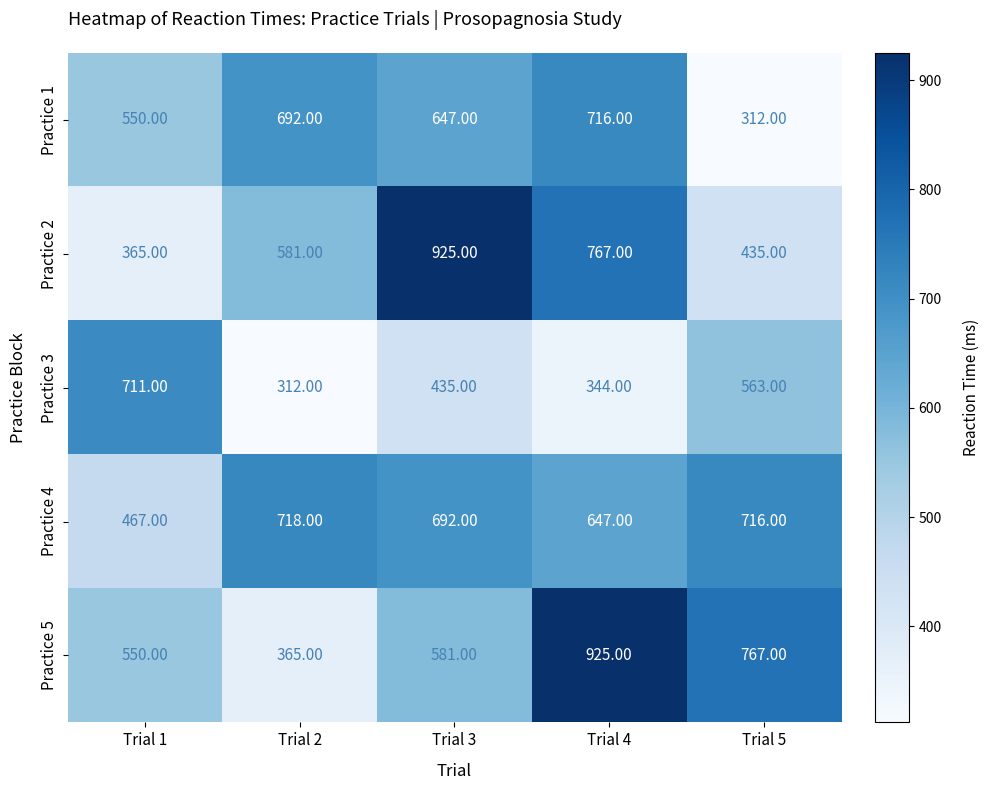

At Trial 3, list the series in order from largest to smallest.

Practice 2, Practice 4, Practice 1, Practice 5, Practice 3